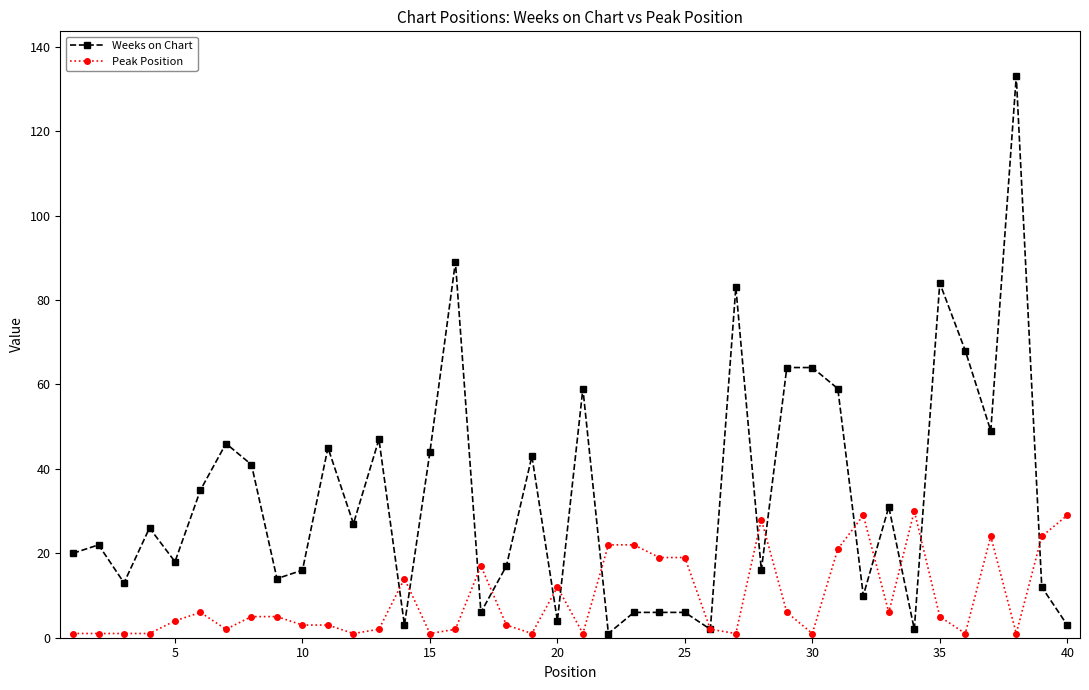

What is the value of the Peak Position point at the 39th from the left?

24